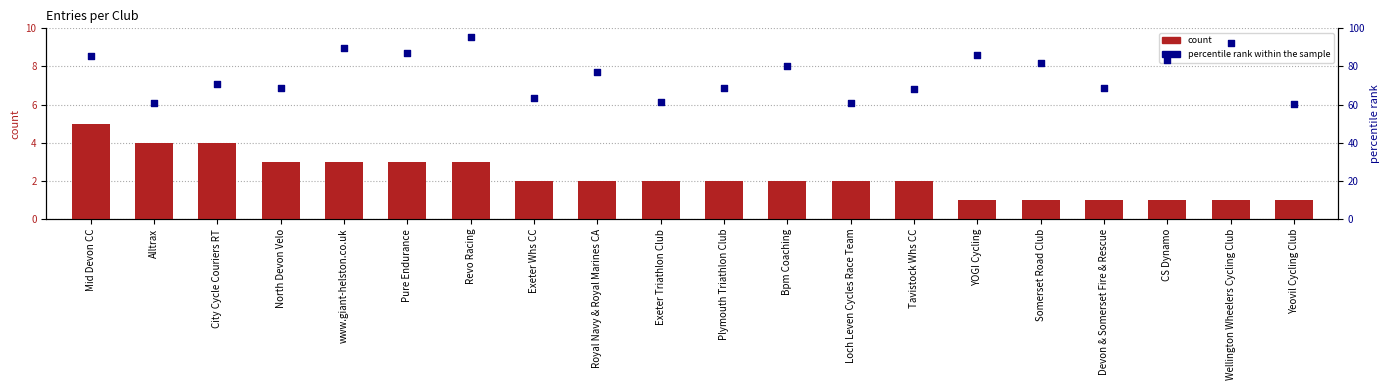

Which series has the widest spread of Y values?

percentile rank within the sample